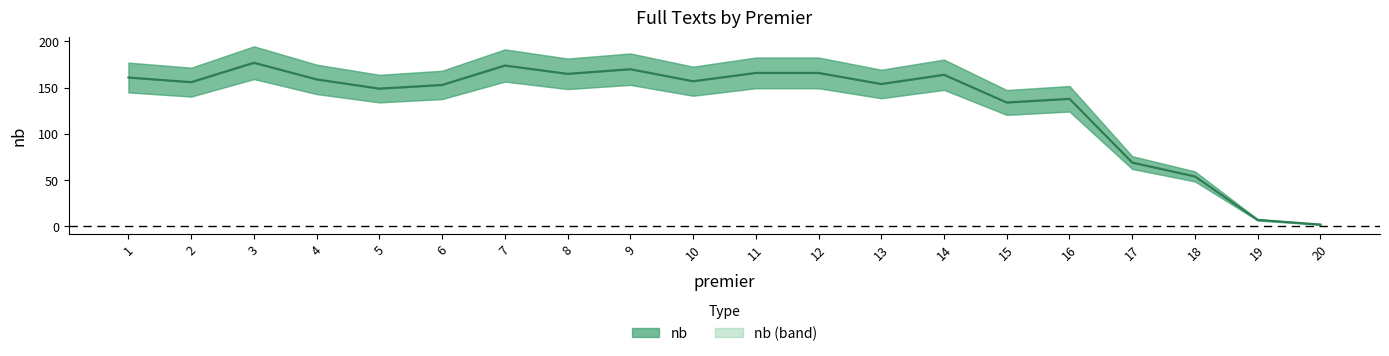

Does the chart display data point markers on the line(s)?

No